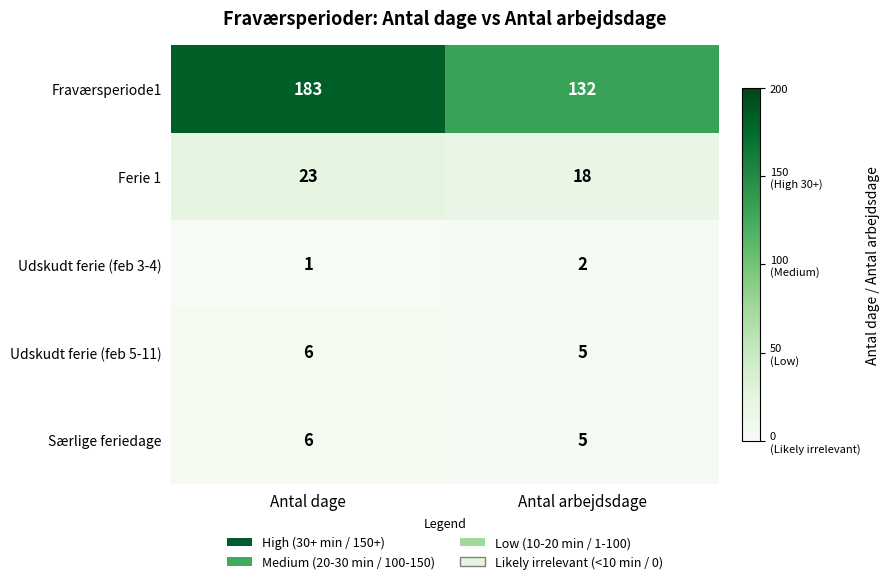

Which series changed the most between Antal dage and Antal arbejdsdage?

Fraværsperiode1